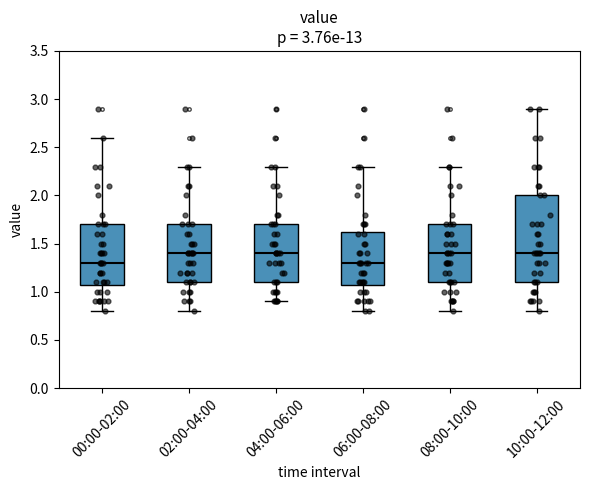

Reading left to right, transcribe this box plot: for each box, give where its median line is, the range the box spans, and where its two whiskers end, as read against the y-axis. The values are not printed on the chart, so give them approximately, as read against the axis.

00:00-02:00: median 1.30, box 1.10 to 1.70, whiskers 0.80 to 2.60
02:00-04:00: median 1.40, box 1.10 to 1.70, whiskers 0.80 to 2.30
04:00-06:00: median 1.40, box 1.10 to 1.70, whiskers 0.90 to 2.30
06:00-08:00: median 1.30, box 1.10 to 1.65, whiskers 0.80 to 2.30
08:00-10:00: median 1.40, box 1.10 to 1.70, whiskers 0.80 to 2.30
10:00-12:00: median 1.40, box 1.10 to 2.00, whiskers 0.80 to 2.90